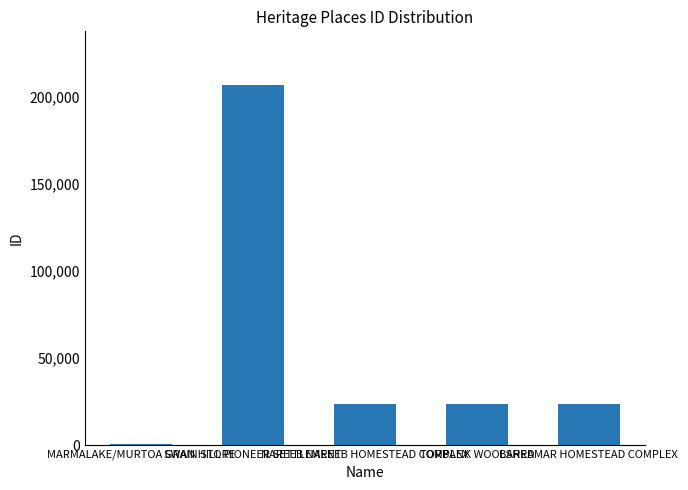

The chart shows a value of 7220 at TORBANK WOOLSHED. True or false?

False